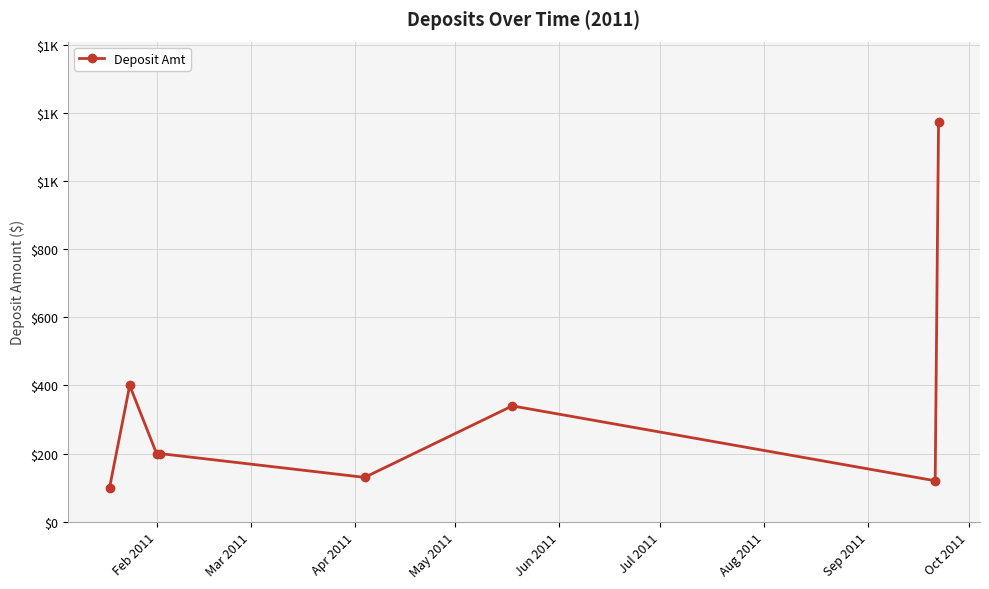

Does the chart have visible grid lines?

Yes